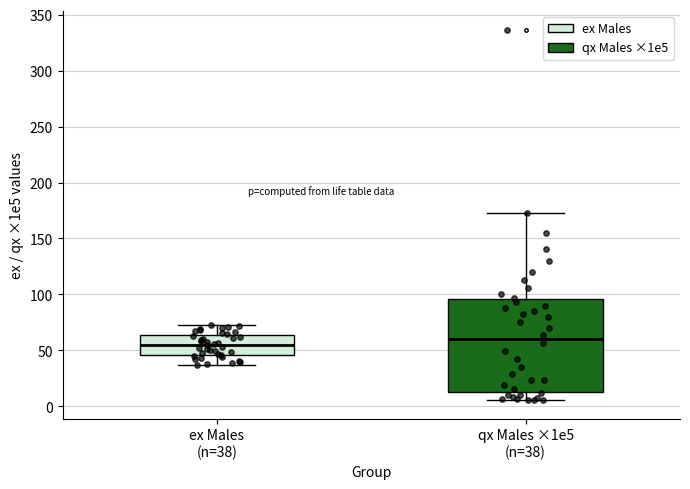

Reading left to right, read every box against the y-axis: the position of its median line, the range the box covers, and the ends of its whiskers. The values are not printed on the chart, so give them approximately, as read against the axis.

ex Males (n=38): median 55, box 45 to 65, whiskers 35 to 75
qx Males ×1e5 (n=38): median 60, box 15 to 95, whiskers 5 to 175